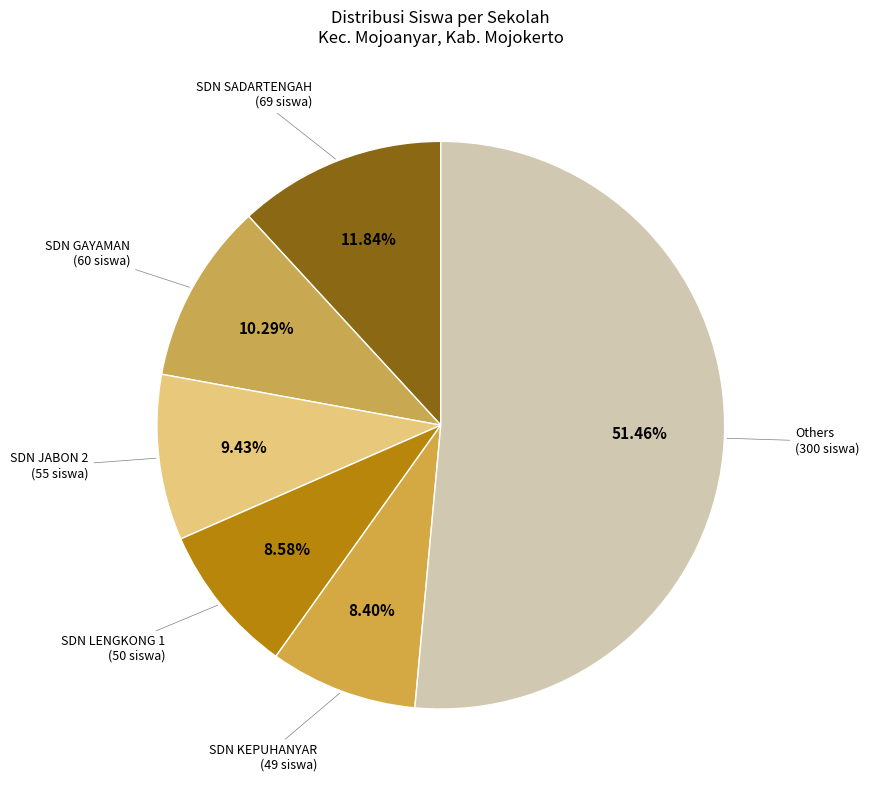

How many slices are in this pie chart?

6